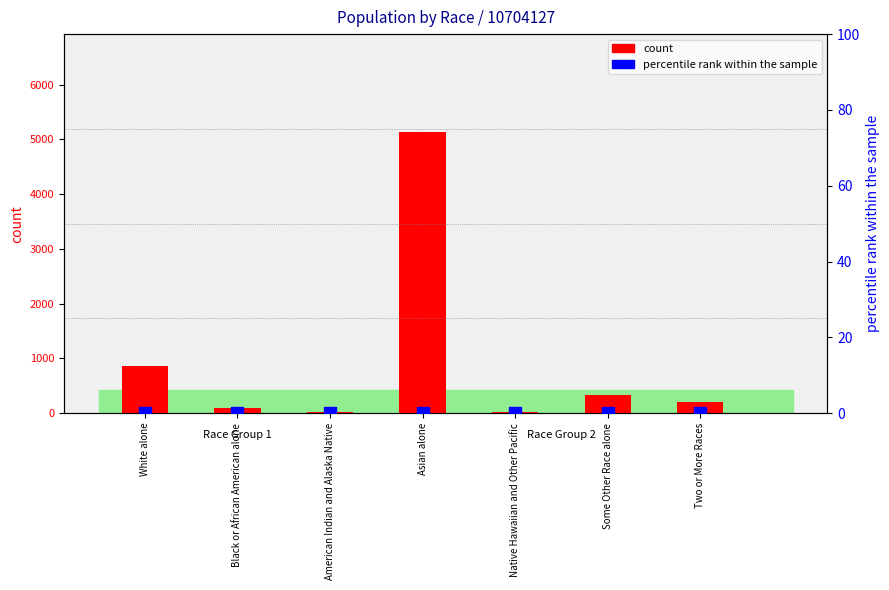

At which category does the chart reach its peak across all series?

Asian alone